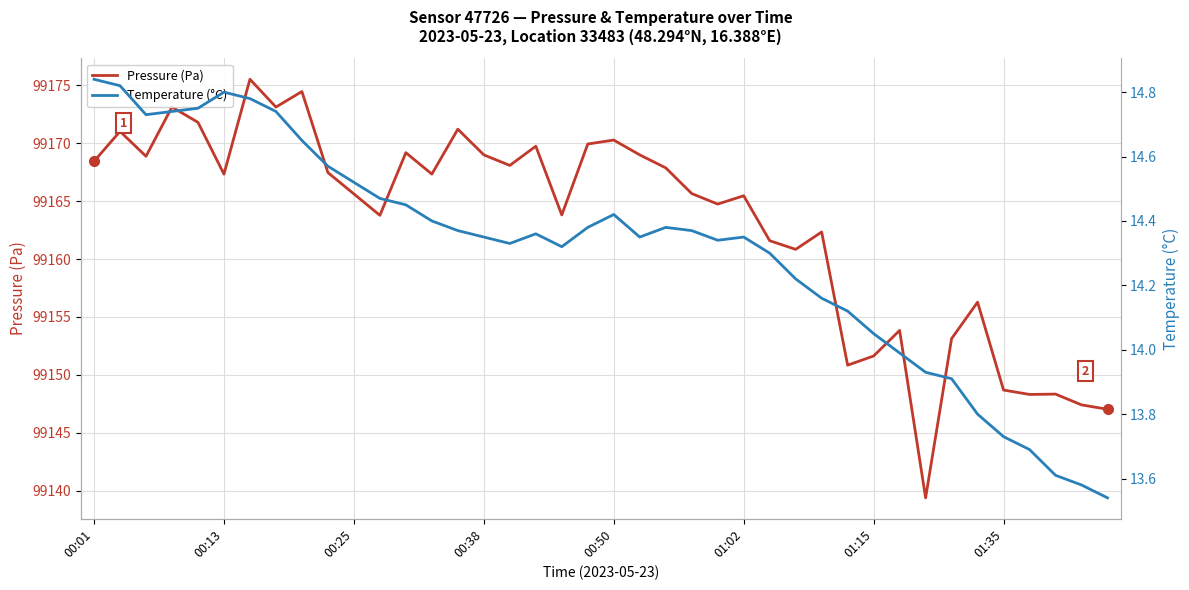

Is the value of Temperature (°C) at 29 greater than the value of Pressure (Pa) at 34?

No